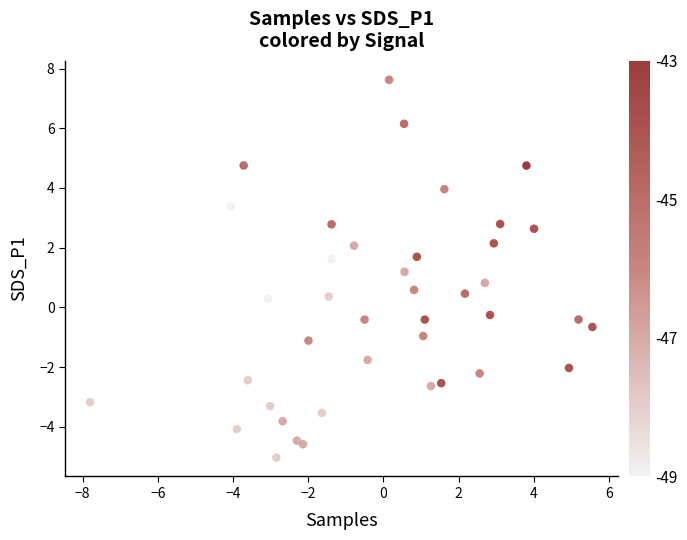

What is the range of X values (max minus min)?

13.4